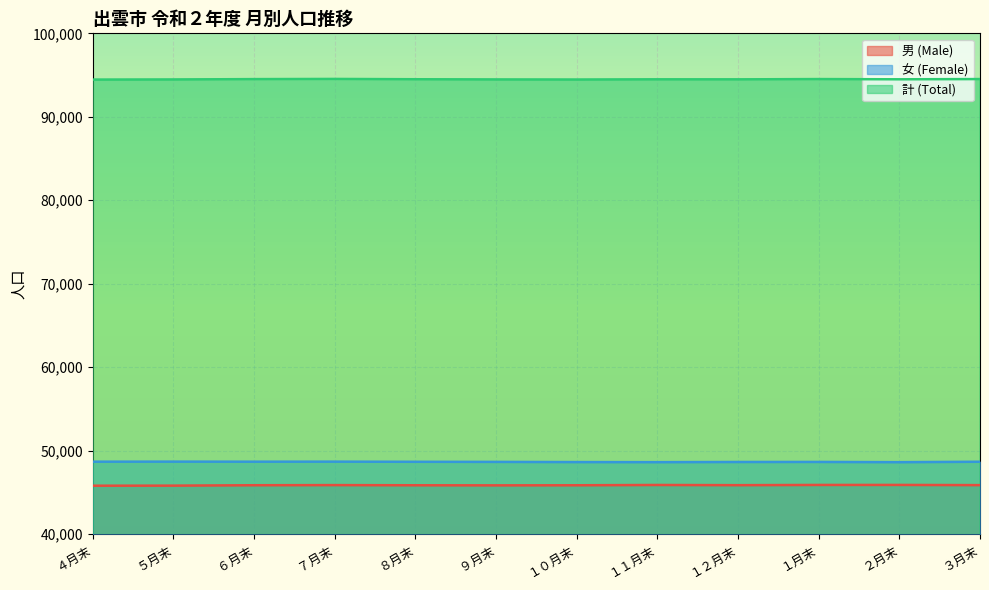

The value of 計 (Total) at １１月末 is 94488. True or false?

True